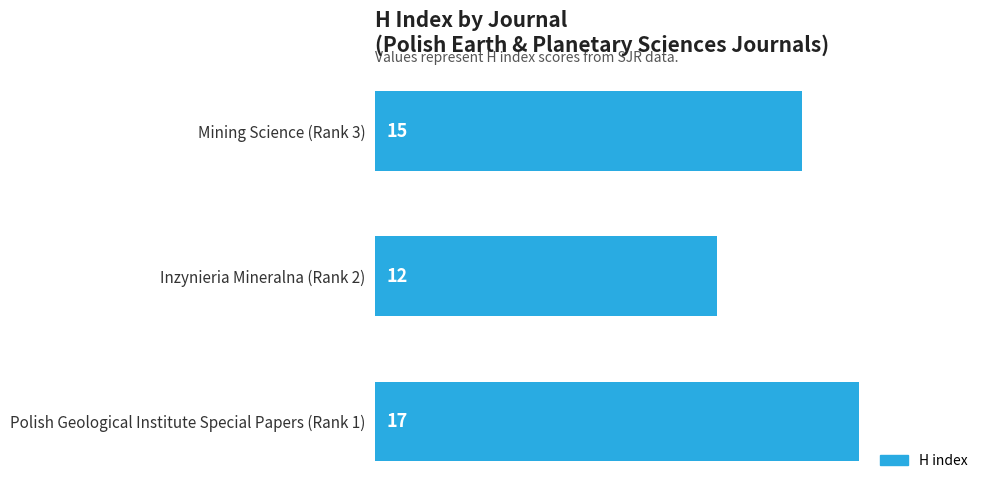

What is the average value?

15